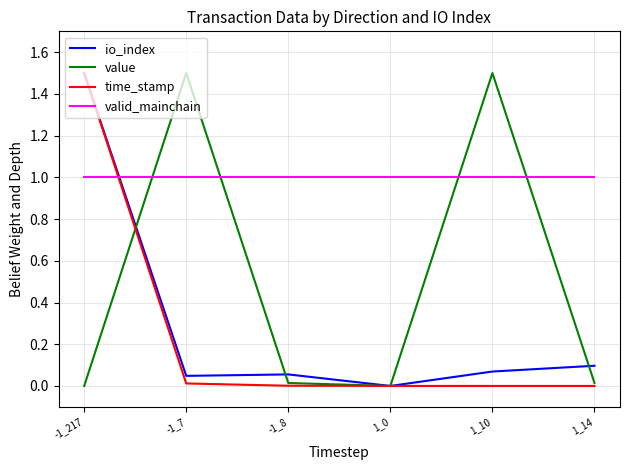

How many intersections are there between value and valid_mainchain?

4